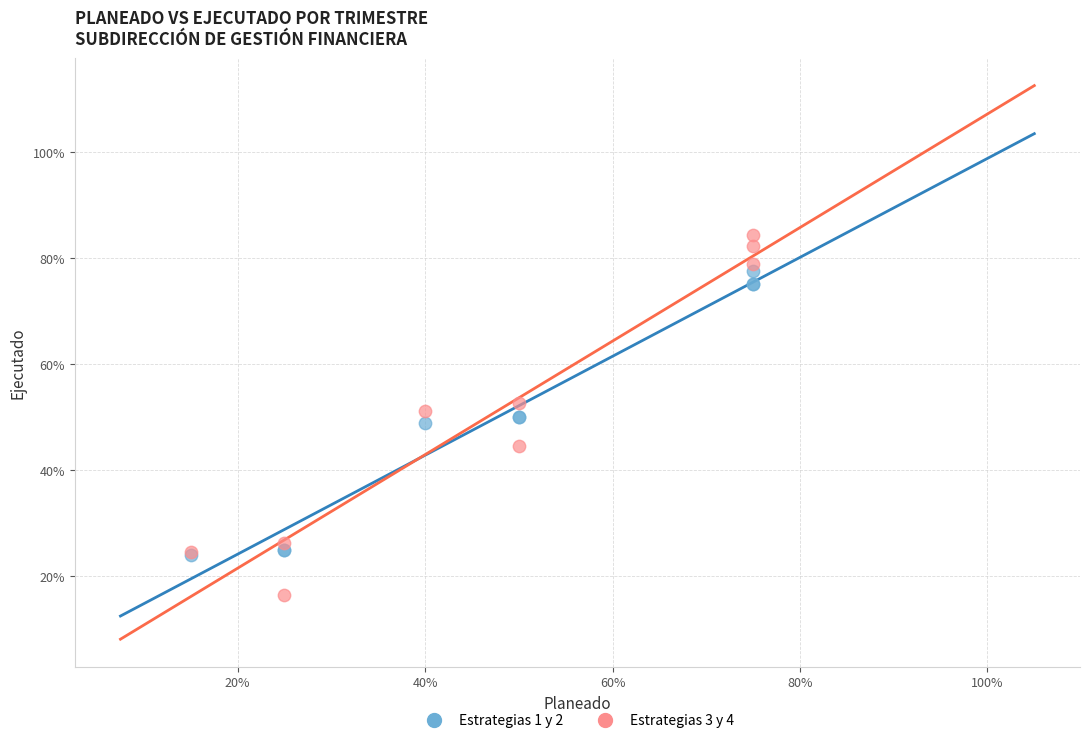

Which series reaches the maximum Y coordinate?

Estrategias 3 y 4